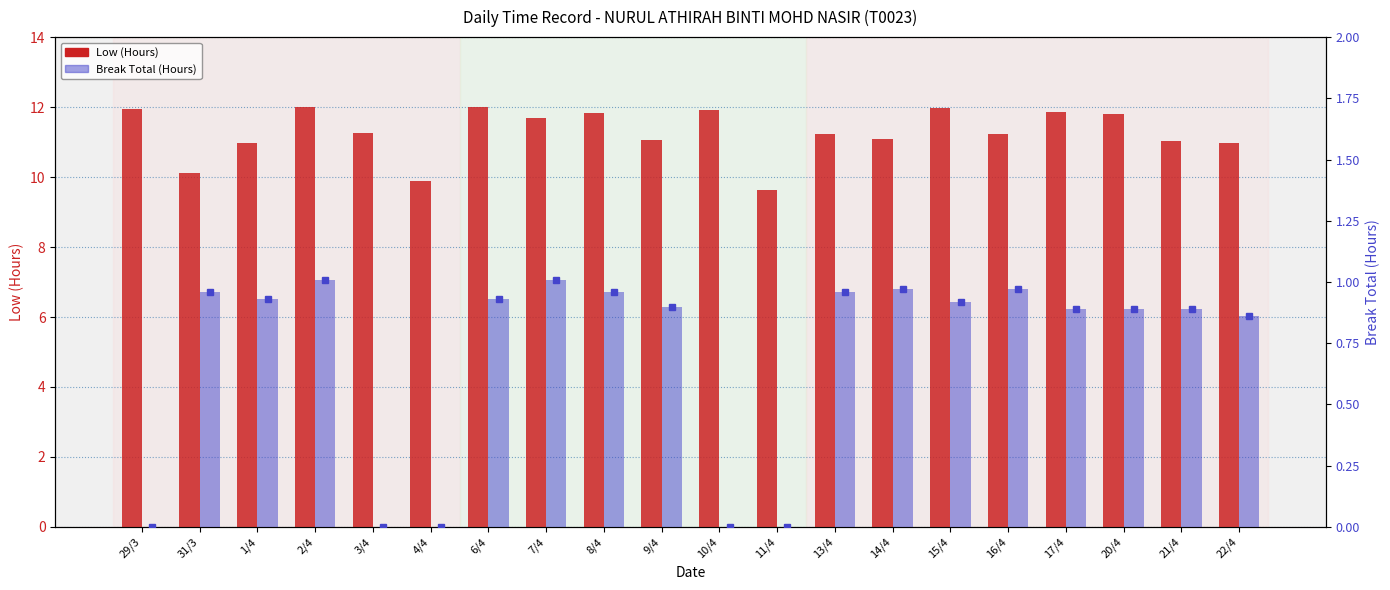

What is the average value of the Low (Hours) series?

11.3